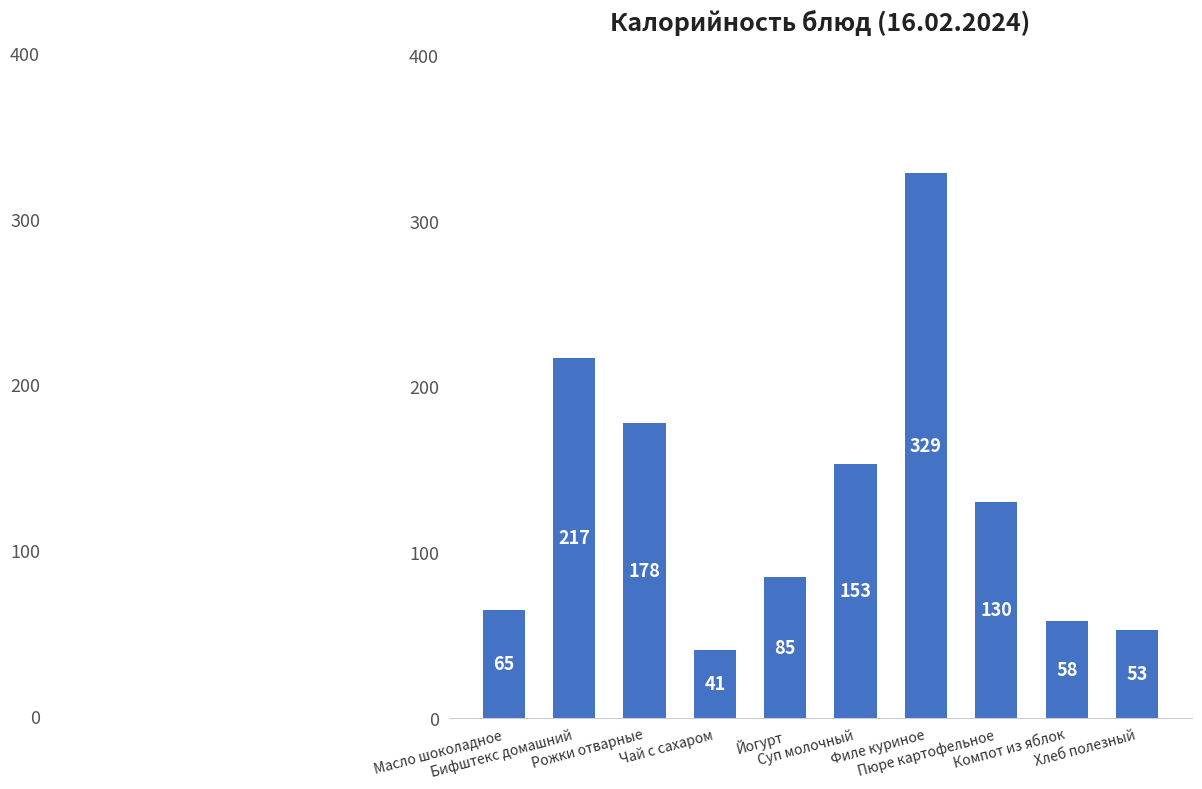

True or false: the data shows 53 at Хлеб полезный.

True